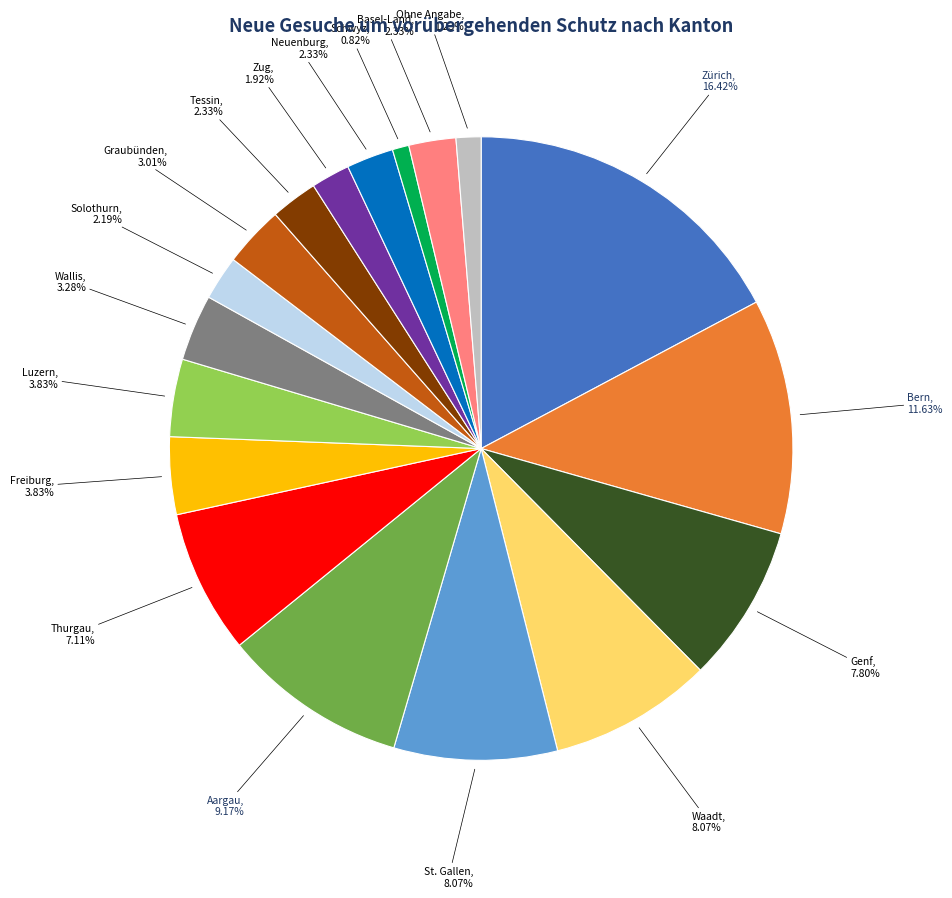

How many segments does this pie chart have?

18